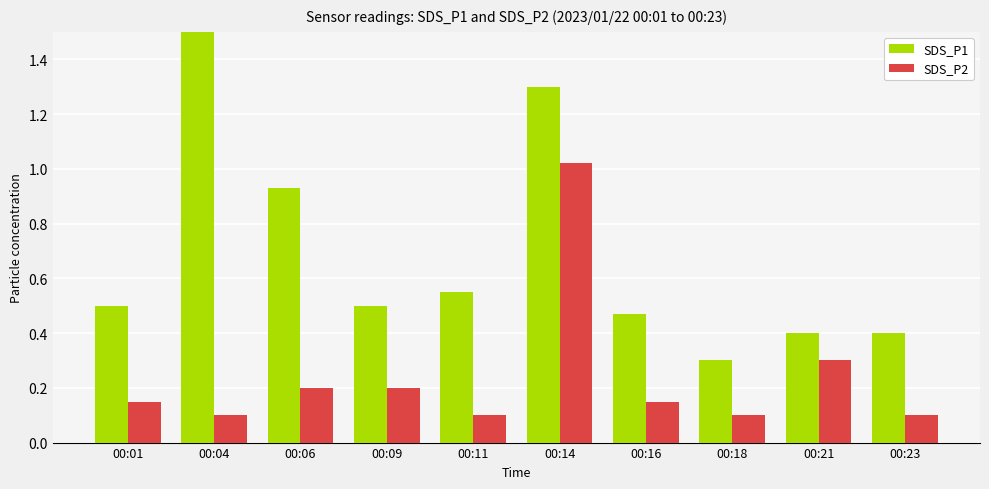

True or false: SDS_P2 has a value of 0.1 at 00:04.

False